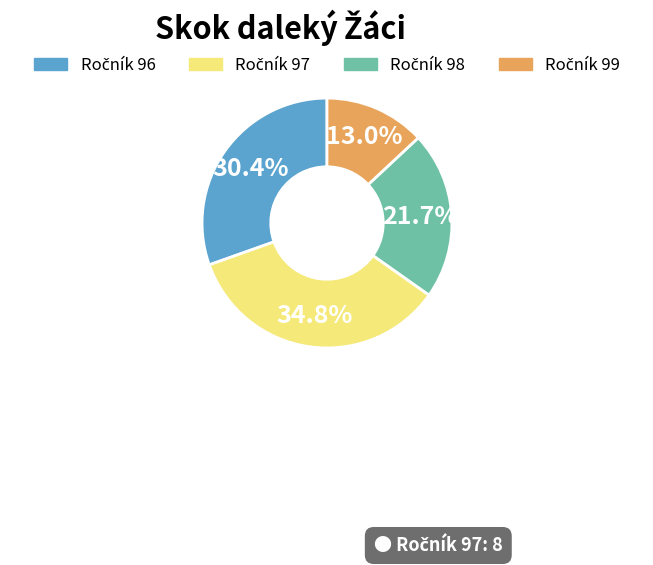

Is there any slice that represents more than half of the pie?

No